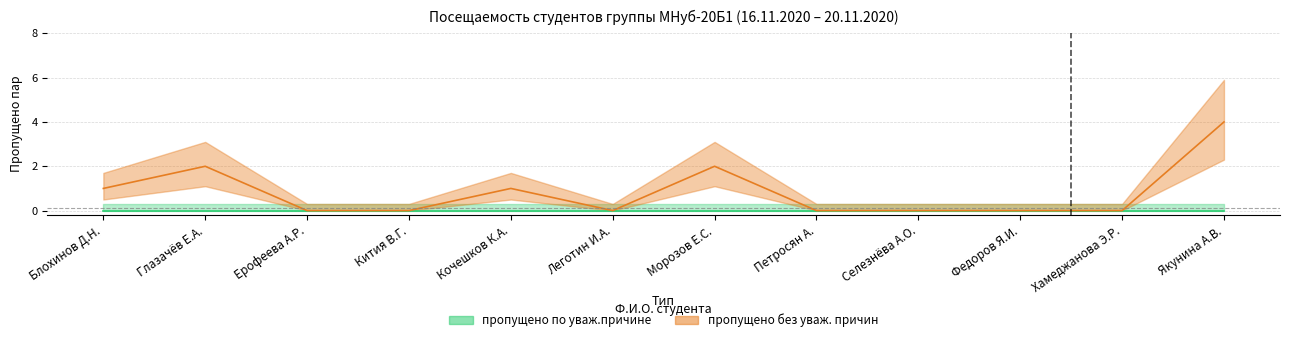

Does the chart have visible grid lines?

Yes